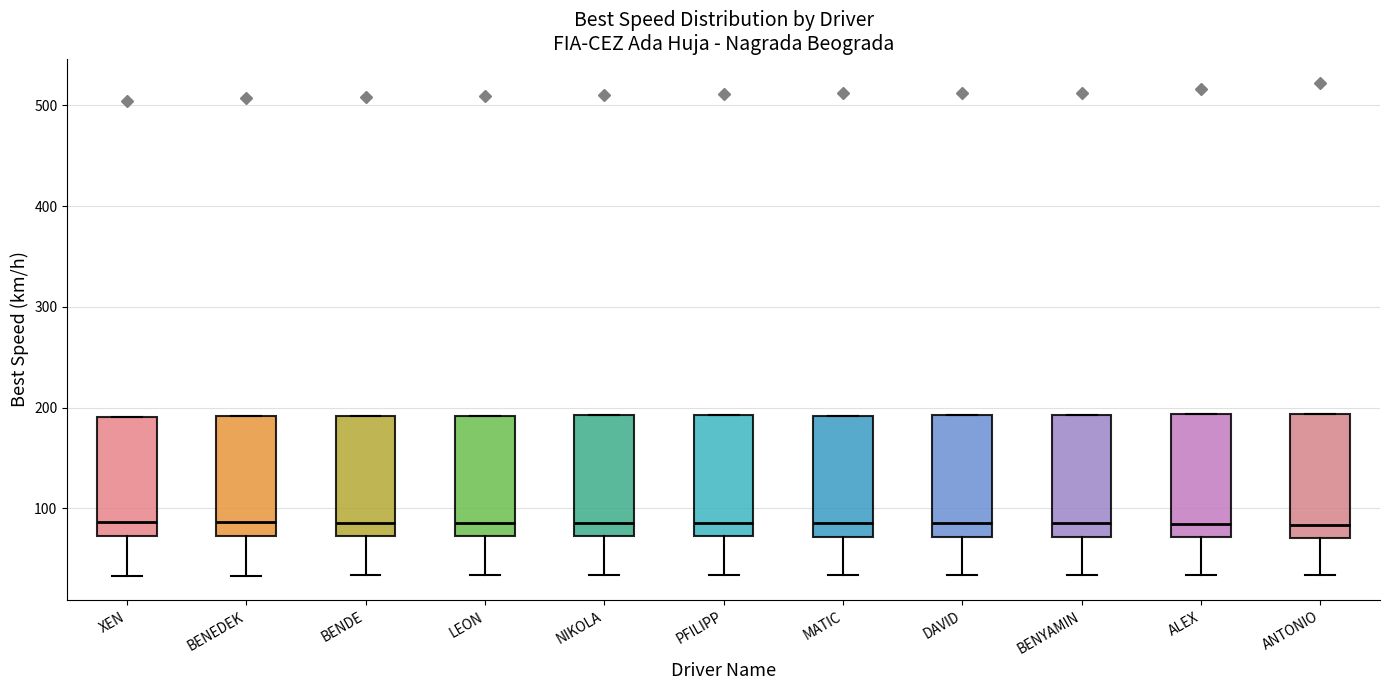

Reading left to right, read every box against the y-axis: the position of its median line, the range the box covers, and the ends of its whiskers. The values are not printed on the chart, so give them approximately, as read against the axis.

XEN: median 90, box 70 to 190, whiskers 30 to 190
BENEDEK: median 90, box 70 to 190, whiskers 30 to 190
BENDE: median 90, box 70 to 190, whiskers 30 to 190
LEON: median 90, box 70 to 190, whiskers 30 to 190
NIKOLA: median 90, box 70 to 190, whiskers 30 to 190
PFILIPP: median 90, box 70 to 190, whiskers 30 to 190
MATIC: median 90, box 70 to 190, whiskers 30 to 190
DAVID: median 90, box 70 to 190, whiskers 30 to 190
BENYAMIN: median 90, box 70 to 190, whiskers 30 to 190
ALEX: median 80, box 70 to 190, whiskers 30 to 190
ANTONIO: median 80, box 70 to 190, whiskers 30 to 190